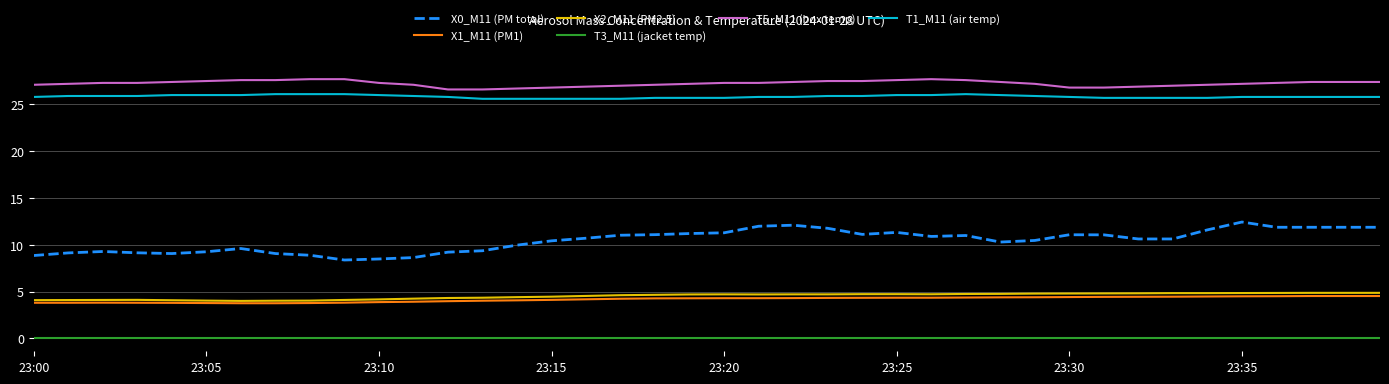

What is the lowest value of the X2_M11 (PM2.5) series?

4.0